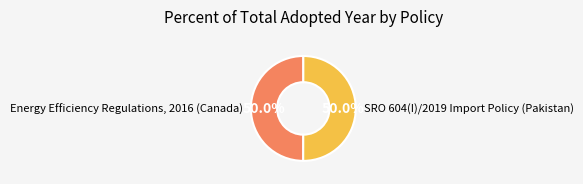

What is the ratio of the value at SRO 604(I)/2019 Import Policy (Pakistan) to the value at Energy Efficiency Regulations, 2016 (Canada)?

1.0